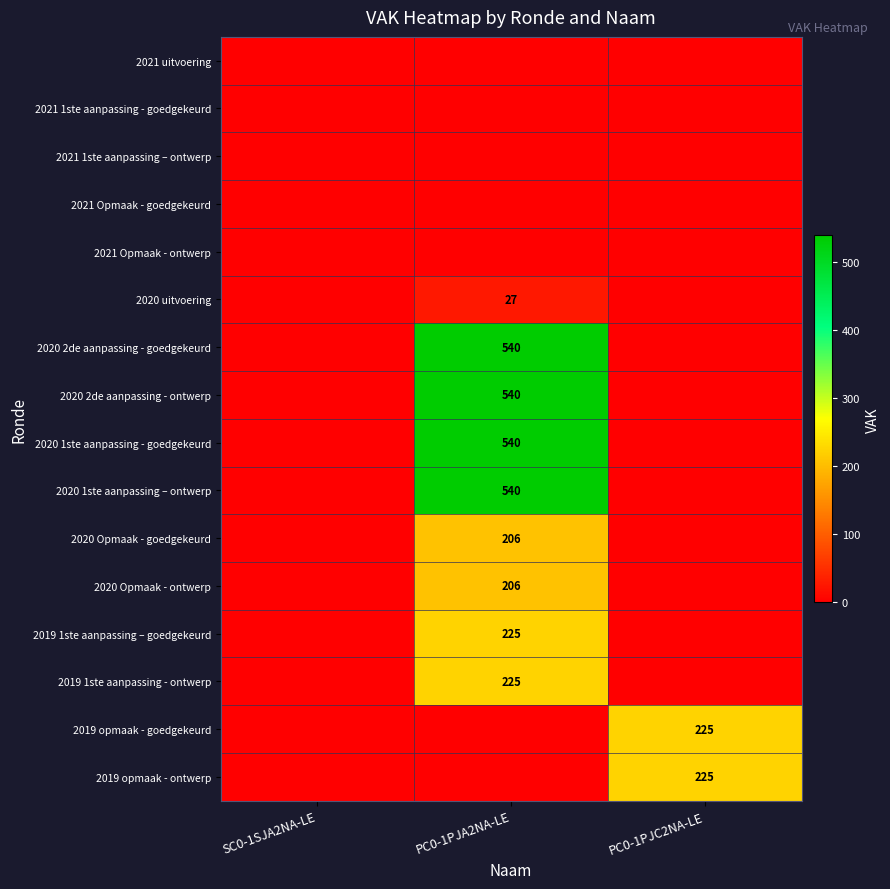

The value of 2019 1ste aanpassing - ontwerp at PC0-1PJA2NA-LE is 75. True or false?

False